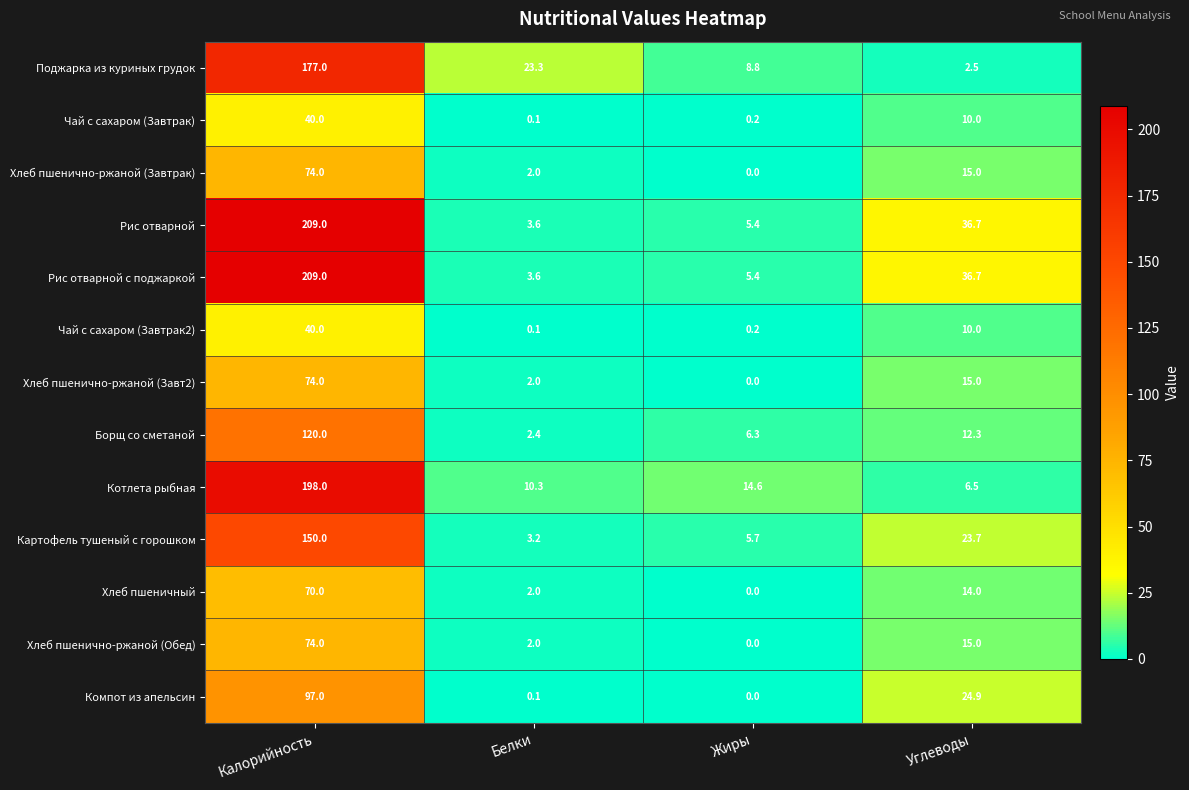

What is the greatest value displayed?

209.0